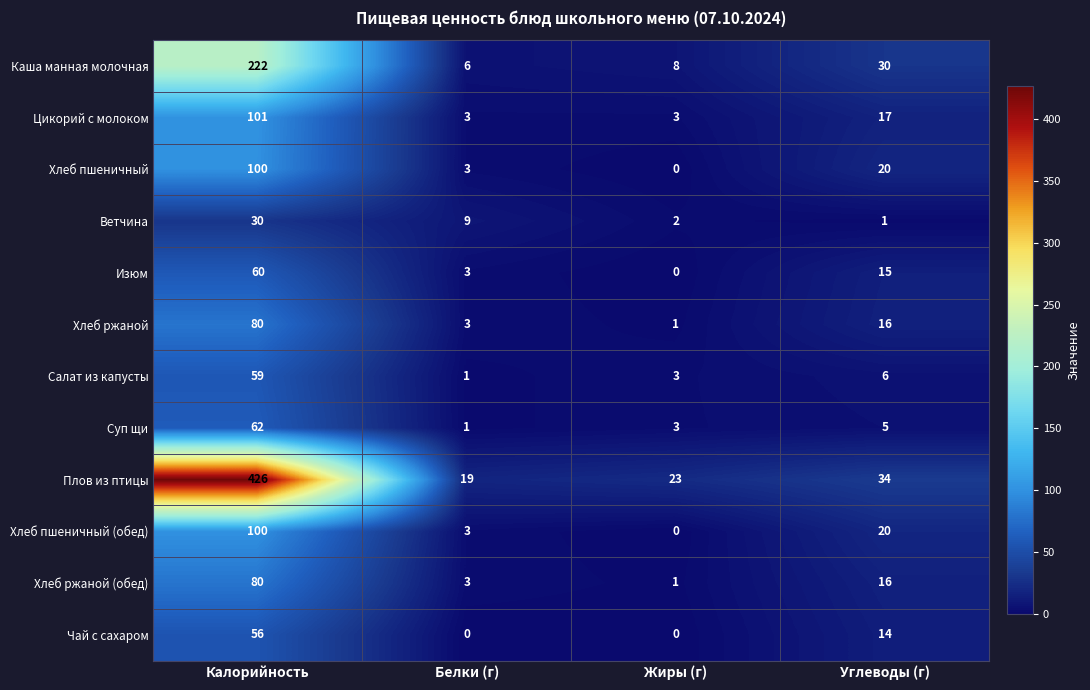

List the labels in order of Изюм value, largest first.

Калорийность, Углеводы (г), Белки (г), Жиры (г)